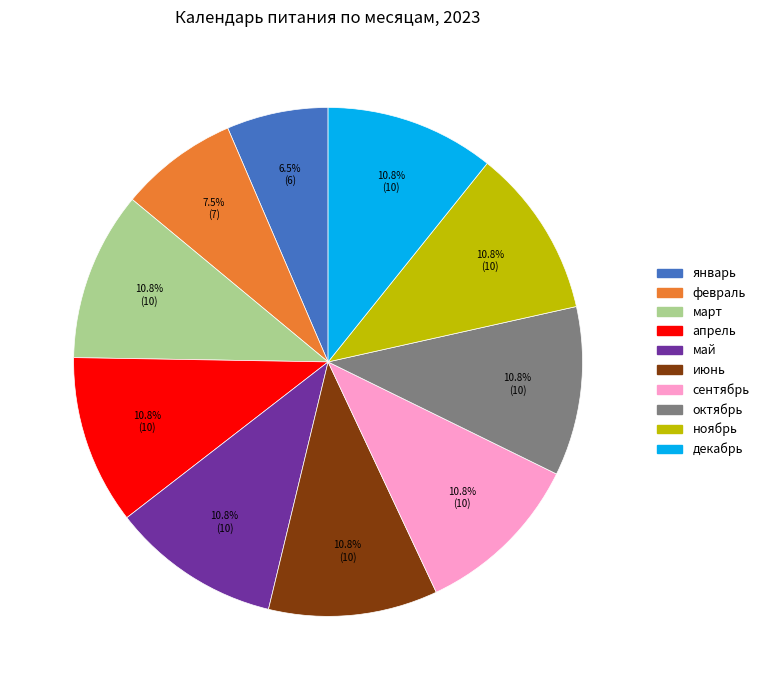

To the nearest percent, what is the difference between the декабрь and январь slice percentages?

4%